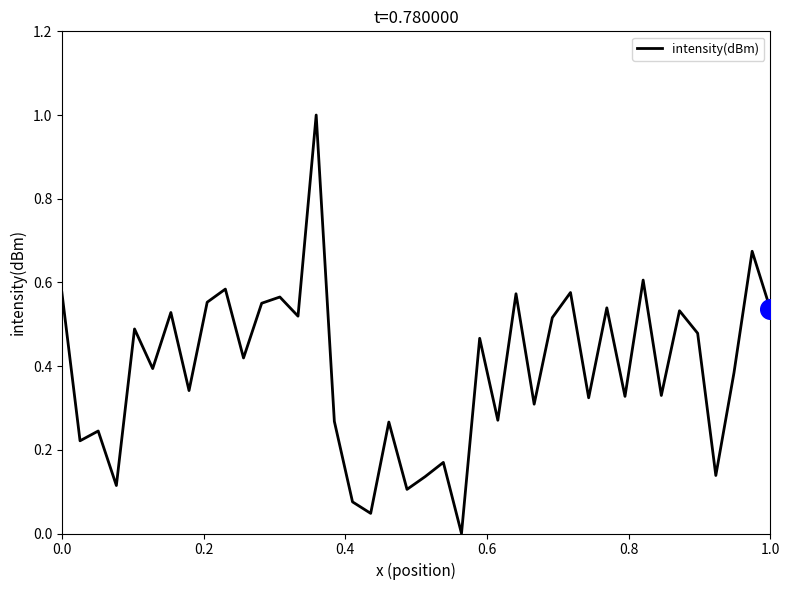

What is the greatest value displayed?

1.0